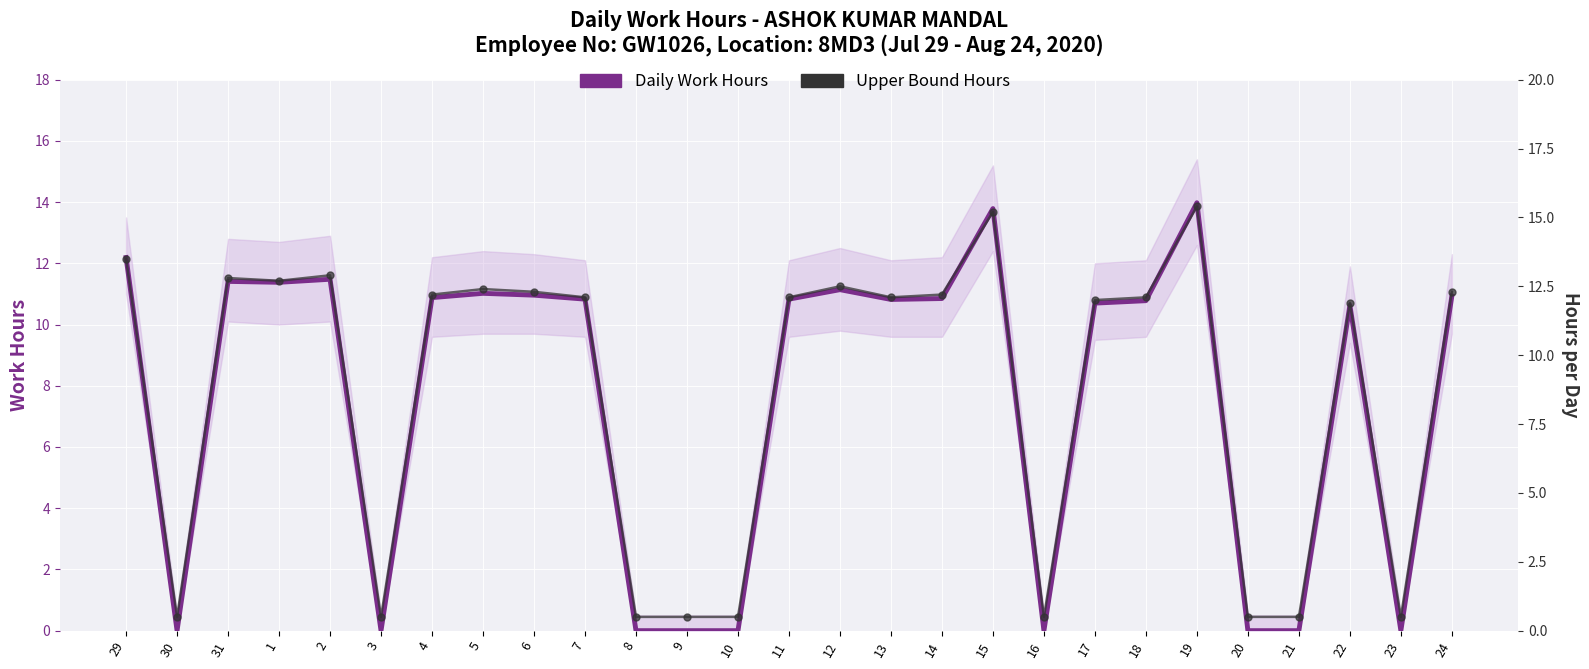

True or false: Daily Work Hours and Upper Bound Hours cross at least once.

False